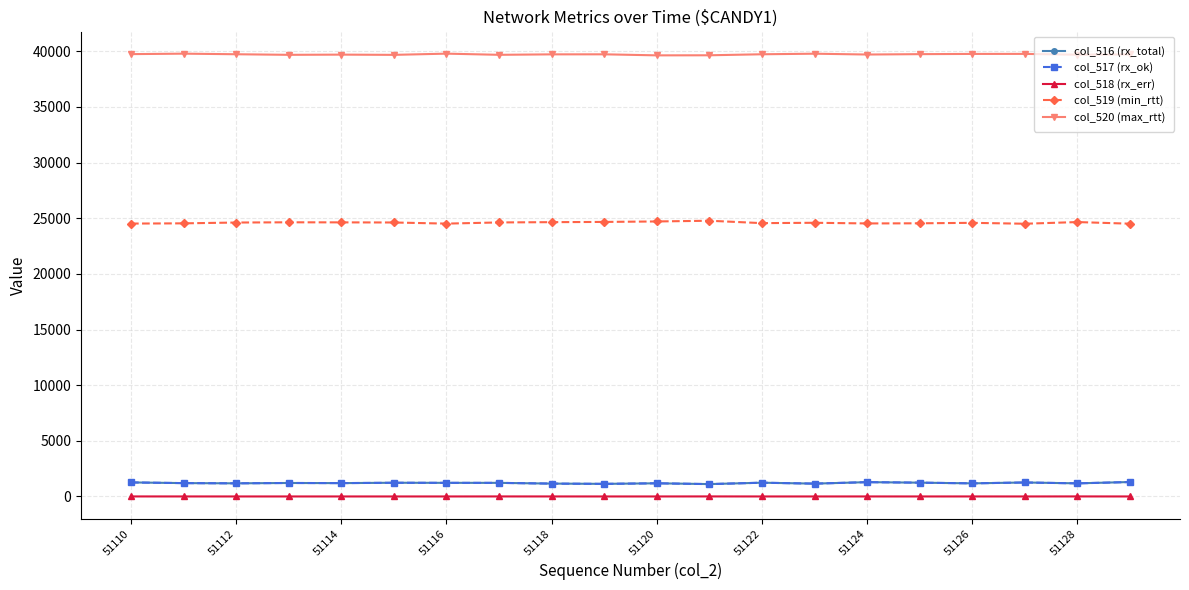

In col_517 (rx_ok), how many points are higher than both neighbors (excluding endpoints)?

6